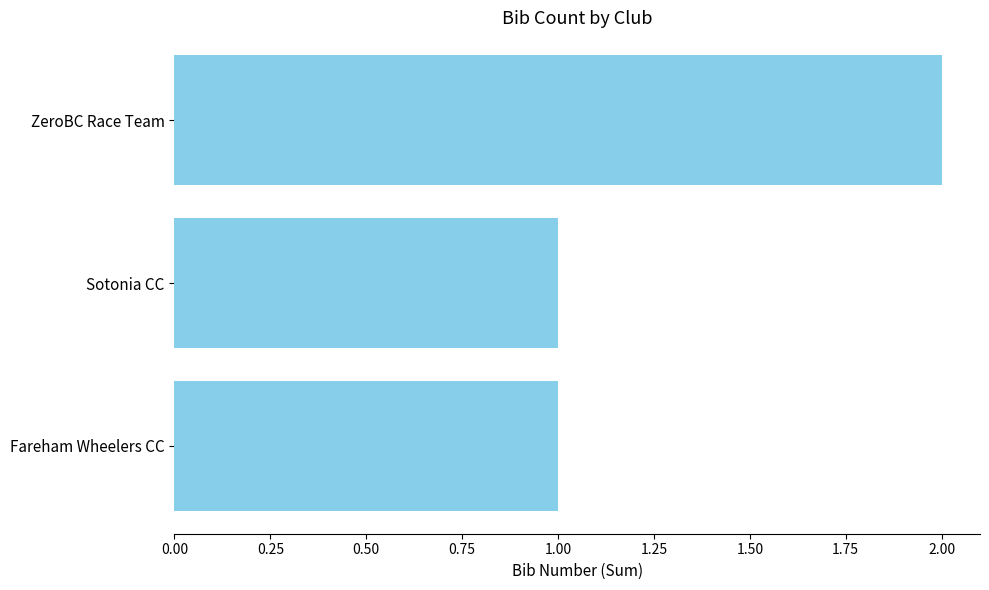

Is it true that the value at Fareham Wheelers CC is 1?

True